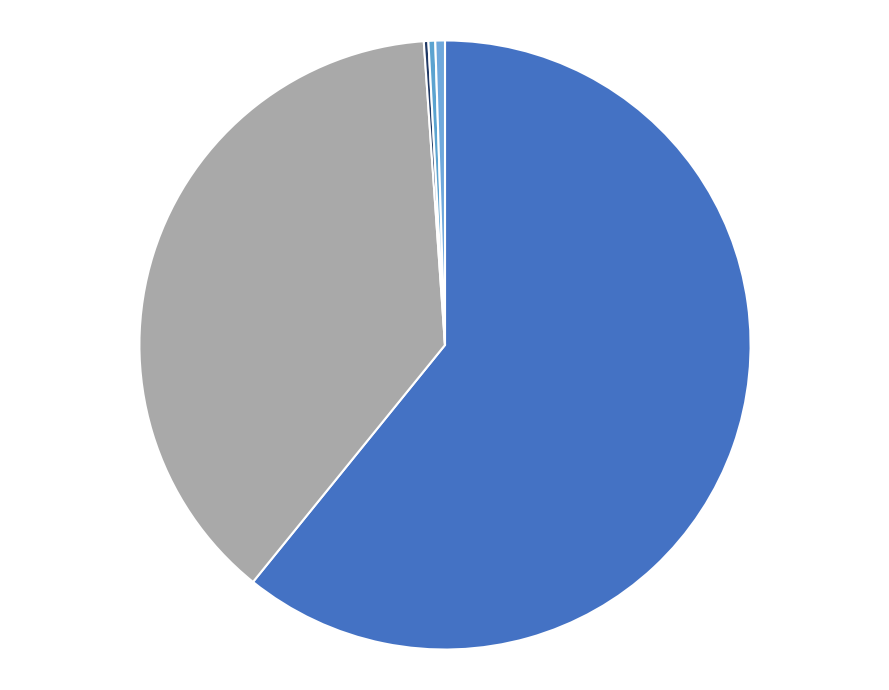

Which category accounts for the majority?

Общегосударственные вопросы